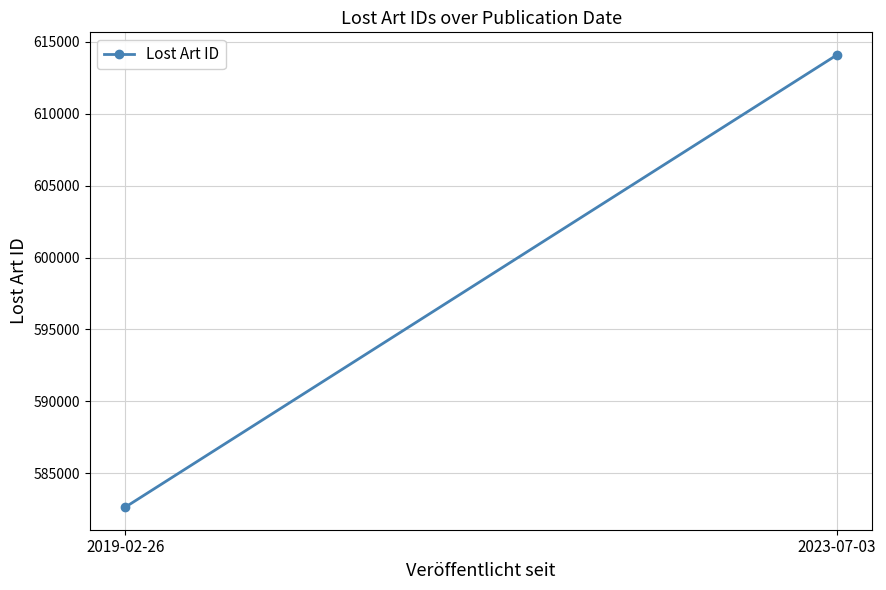

Rank the categories by value from lowest to highest.

2019-02-26, 2023-07-03